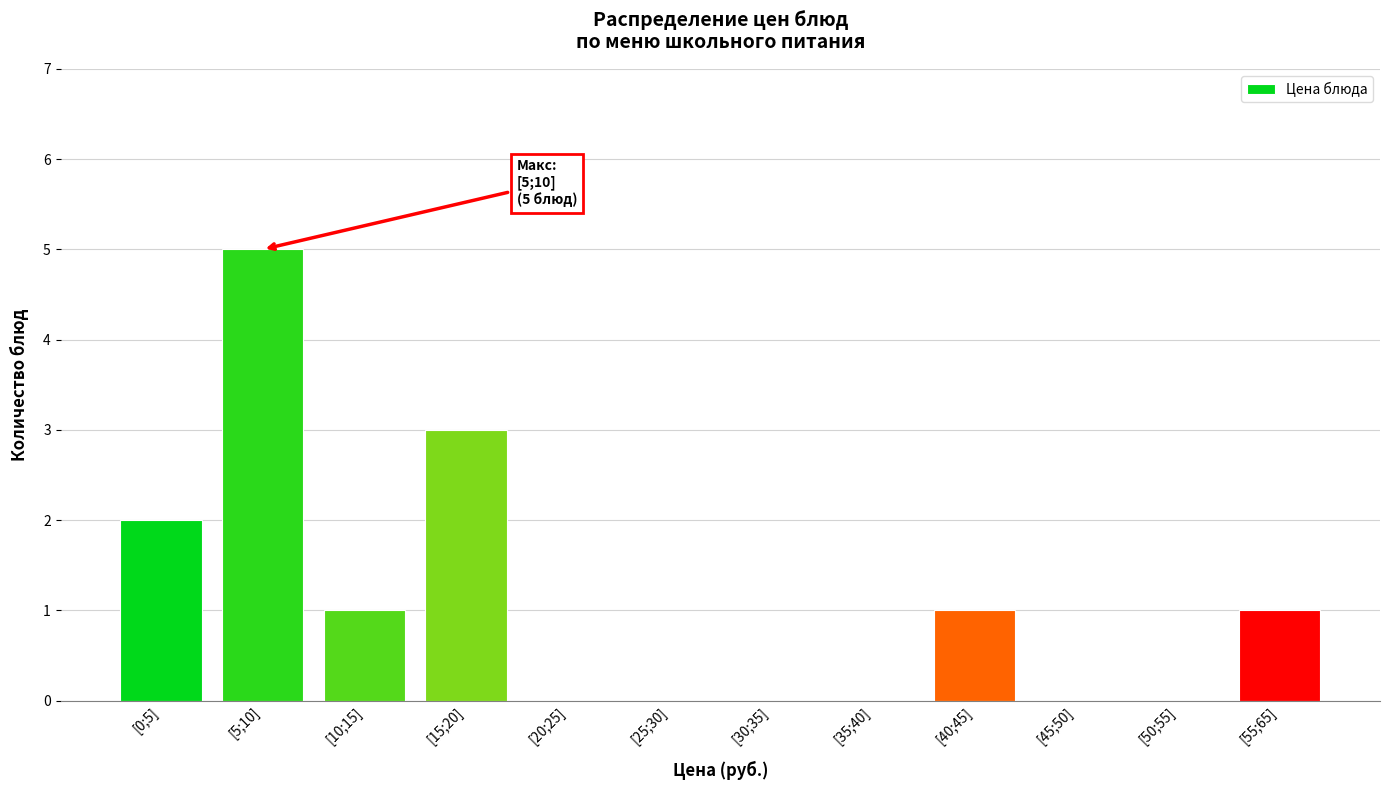

Reading left to right, transcribe all the data shown in this chart.

[0;5]=2	[5;10]=5	[10;15]=1	[15;20]=3	[20;25]=0	[25;30]=0	[30;35]=0	[35;40]=0	[40;45]=1	[45;50]=0	[50;55]=0	[55;65]=1